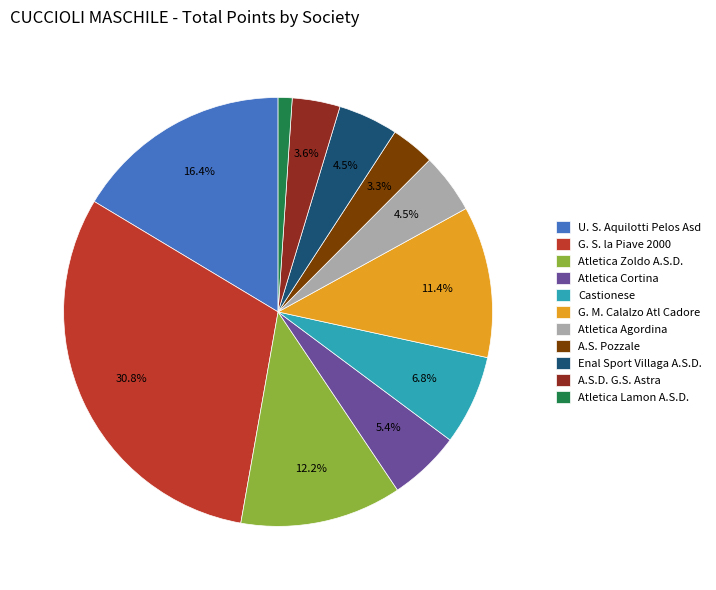

What percentage do Enal Sport Villaga A.S.D. and Castionese together represent?

11.3%